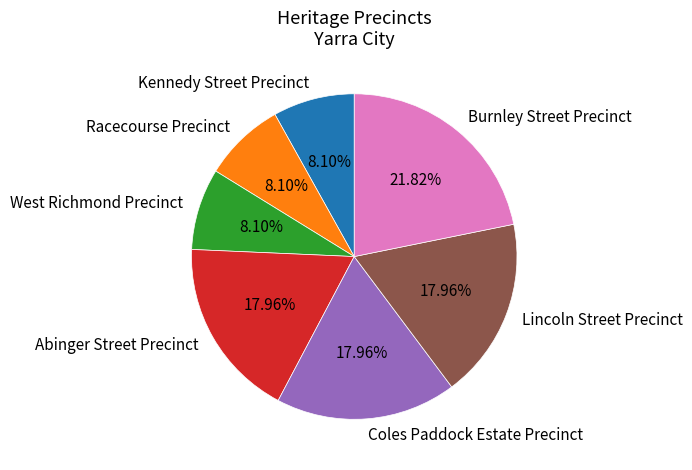

To the nearest percent, what is the difference between the West Richmond Precinct and Abinger Street Precinct slice percentages?

10%